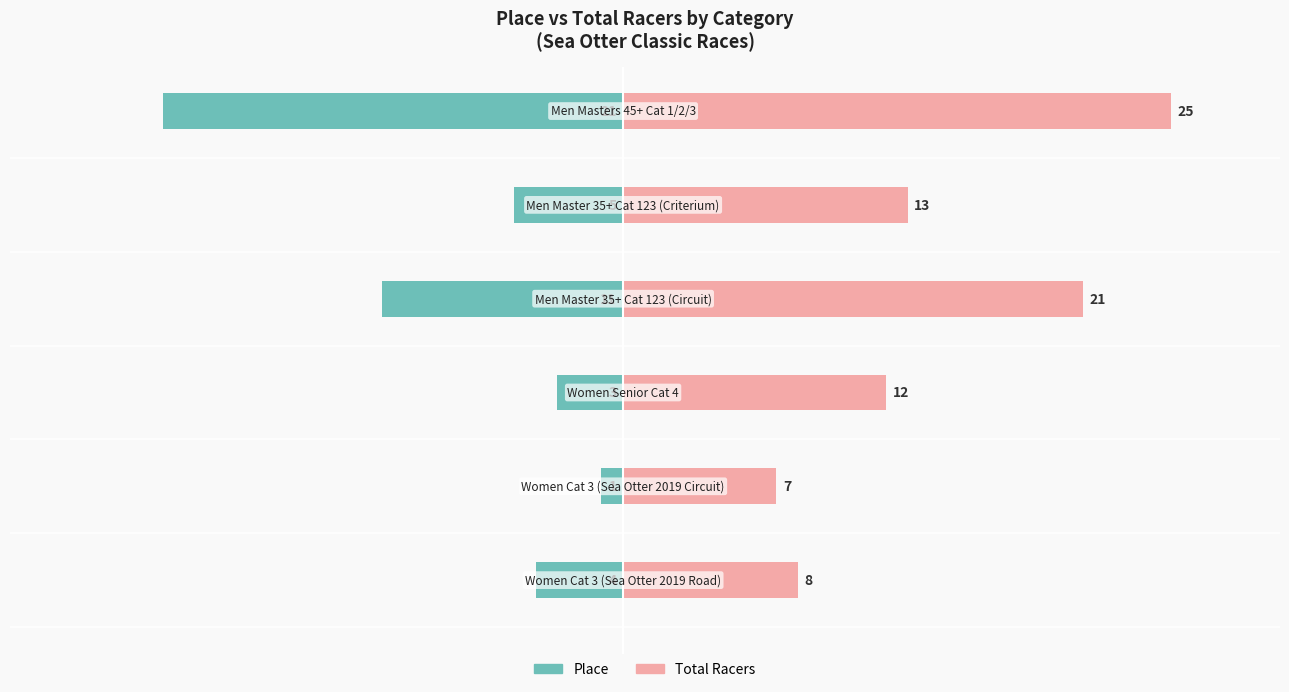

What is the minimum value for Place?

-21